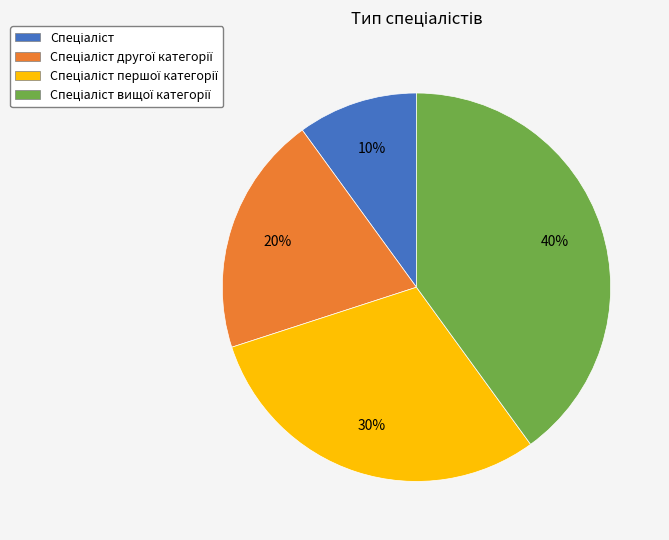

Does any single category account for the majority?

No